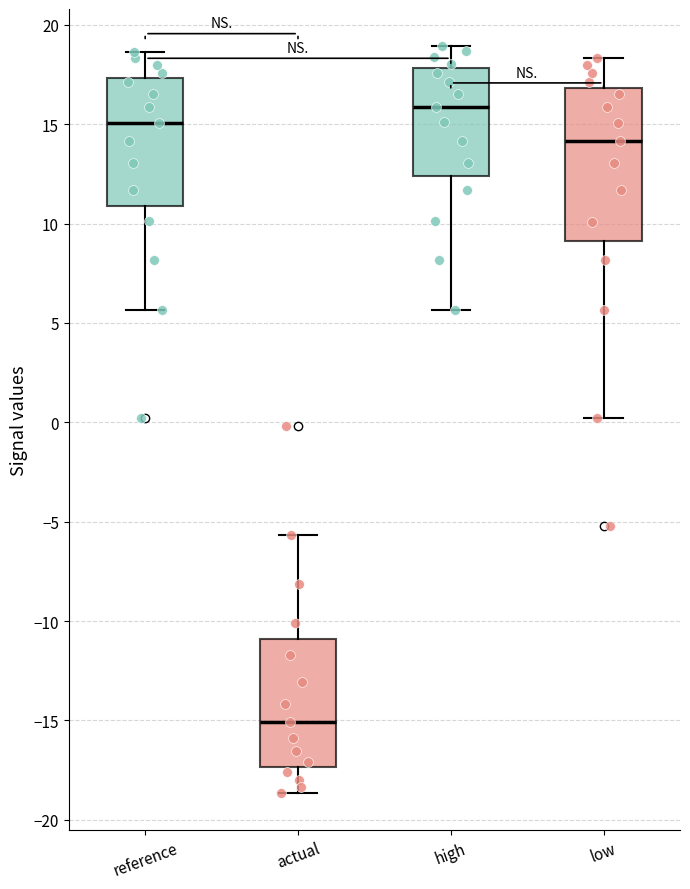

Comparing the boxes themselves (not the whiskers), which one is the tallest?

low